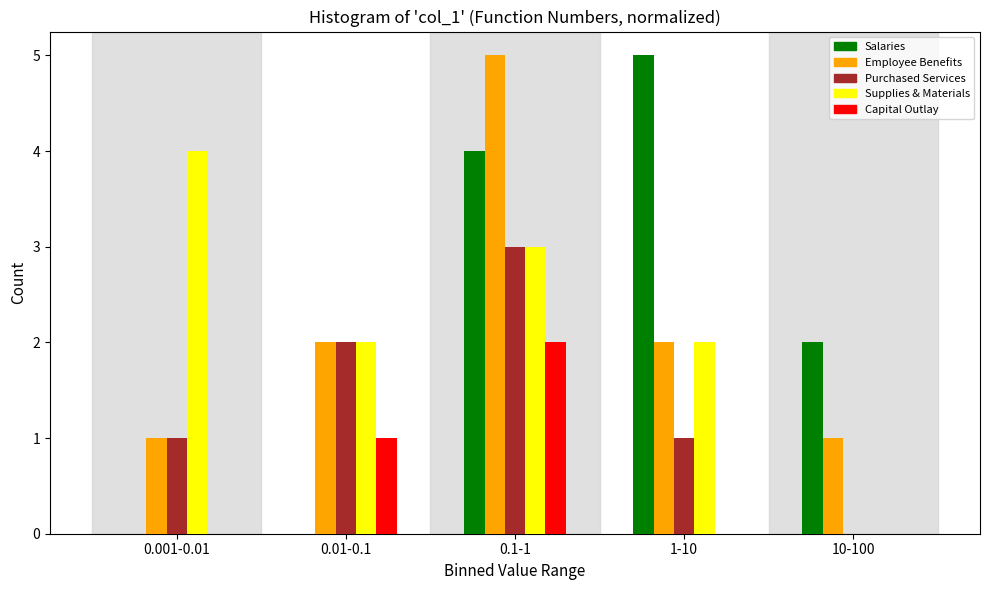

Reading right to left, list all the values displayed in this chart.

Salaries: 10-100=2	1-10=5	0.1-1=4	0.01-0.1=0	0.001-0.01=0
Employee Benefits: 10-100=1	1-10=2	0.1-1=5	0.01-0.1=2	0.001-0.01=1
Purchased Services: 10-100=0	1-10=1	0.1-1=3	0.01-0.1=2	0.001-0.01=1
Supplies & Materials: 10-100=0	1-10=2	0.1-1=3	0.01-0.1=2	0.001-0.01=4
Capital Outlay: 10-100=0	1-10=0	0.1-1=2	0.01-0.1=1	0.001-0.01=0